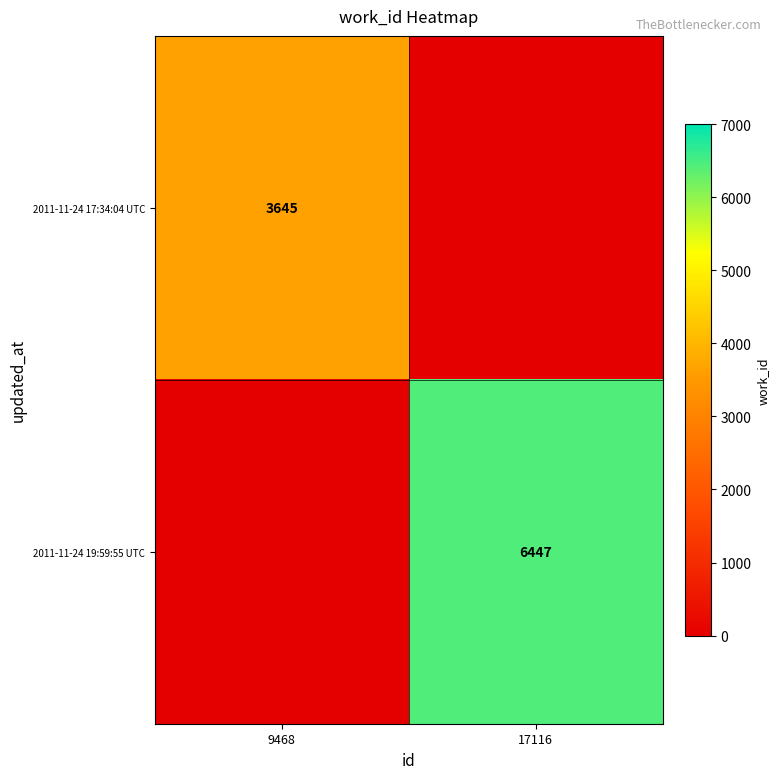

True or false: 2011-11-24 17:34:04 UTC has a value of 3645 at 9468.

True